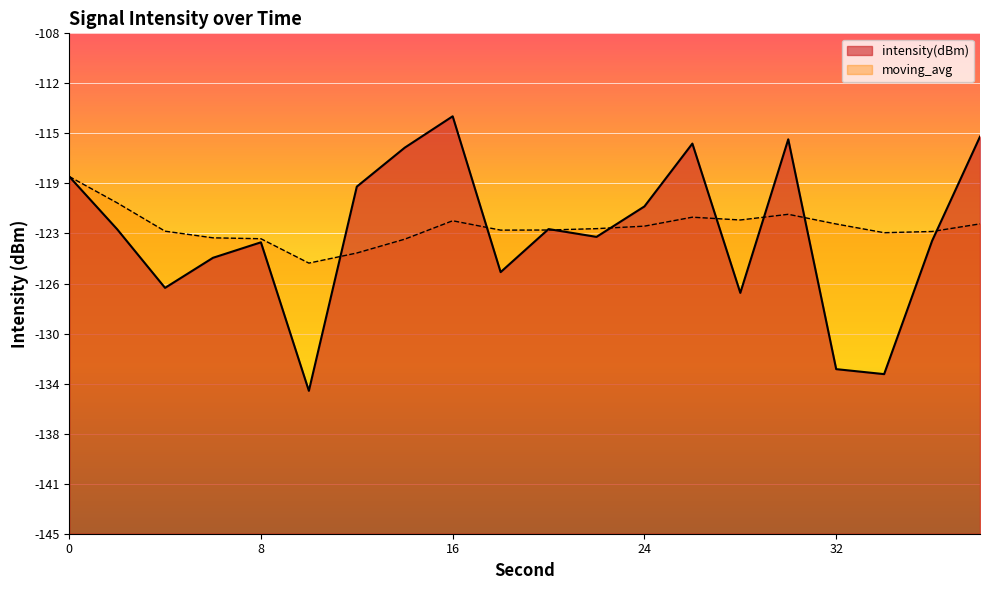

Where is the first local minimum for moving_avg?

10